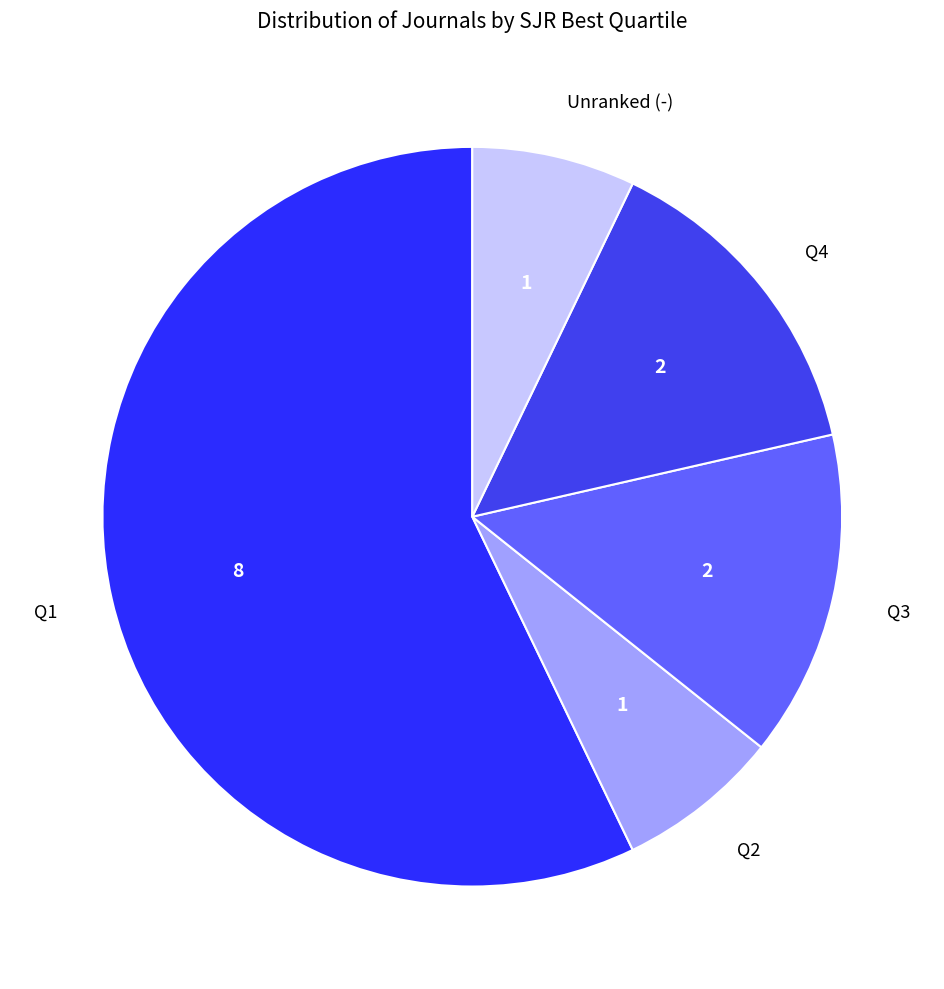

Approximately how many times larger is the value at Q2 compared to Unranked (-)?

1.0